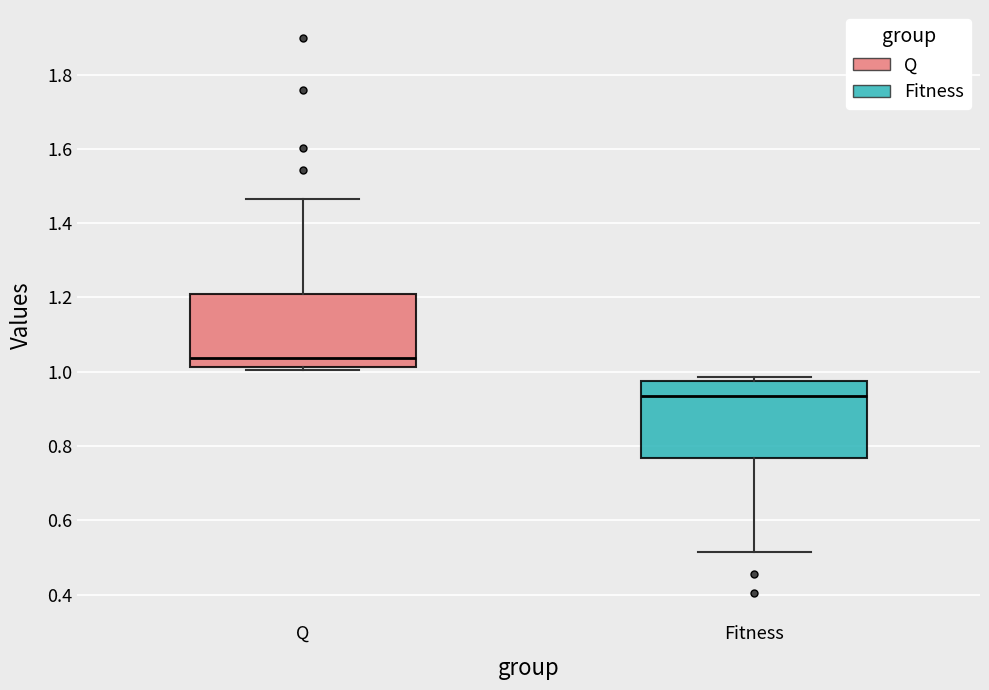

Reading left to right, transcribe this box plot: for each box, give where its median line is, the range the box spans, and where its two whiskers end, as read against the y-axis. The values are not printed on the chart, so give them approximately, as read against the axis.

Q: median 1.04, box 1.02 to 1.20, whiskers 1.00 to 1.46
Fitness: median 0.94, box 0.76 to 0.98, whiskers 0.52 to 0.98 (just above the box's upper edge)